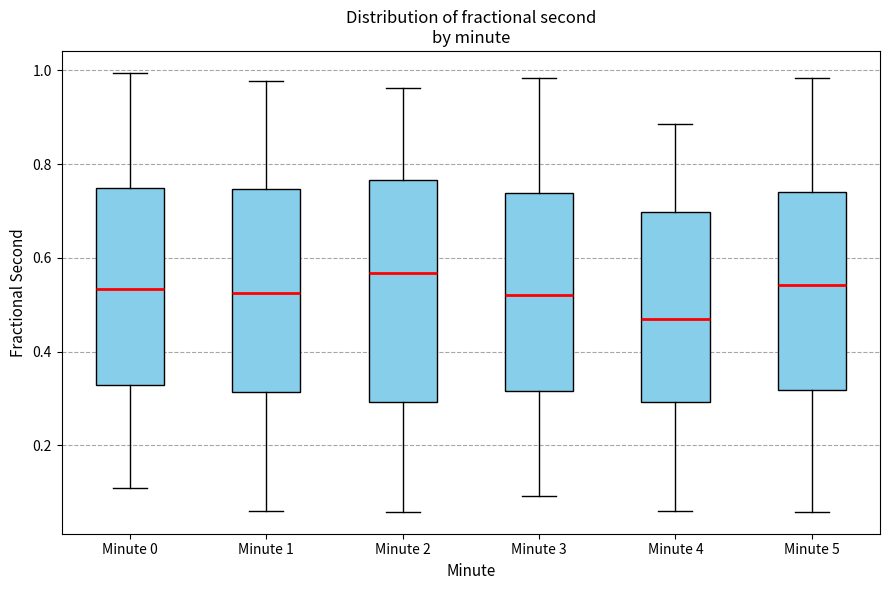

Comparing the boxes themselves (not the whiskers), which one is the tallest?

Minute 2